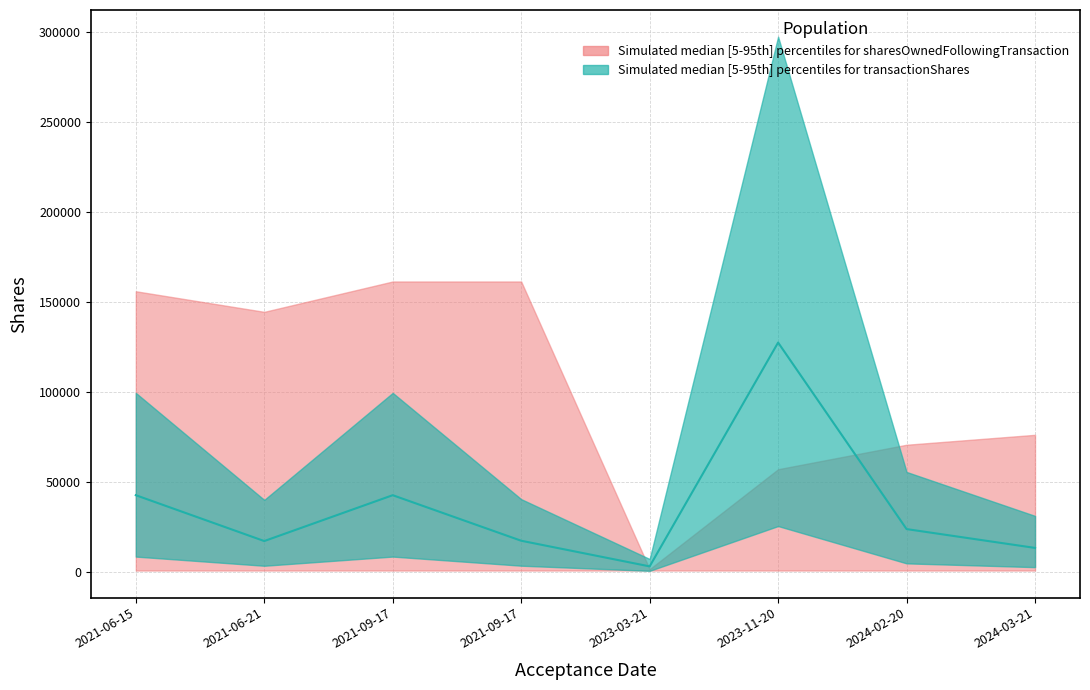

Is it true that the value at 2023-11-20 is 203753.4?

False